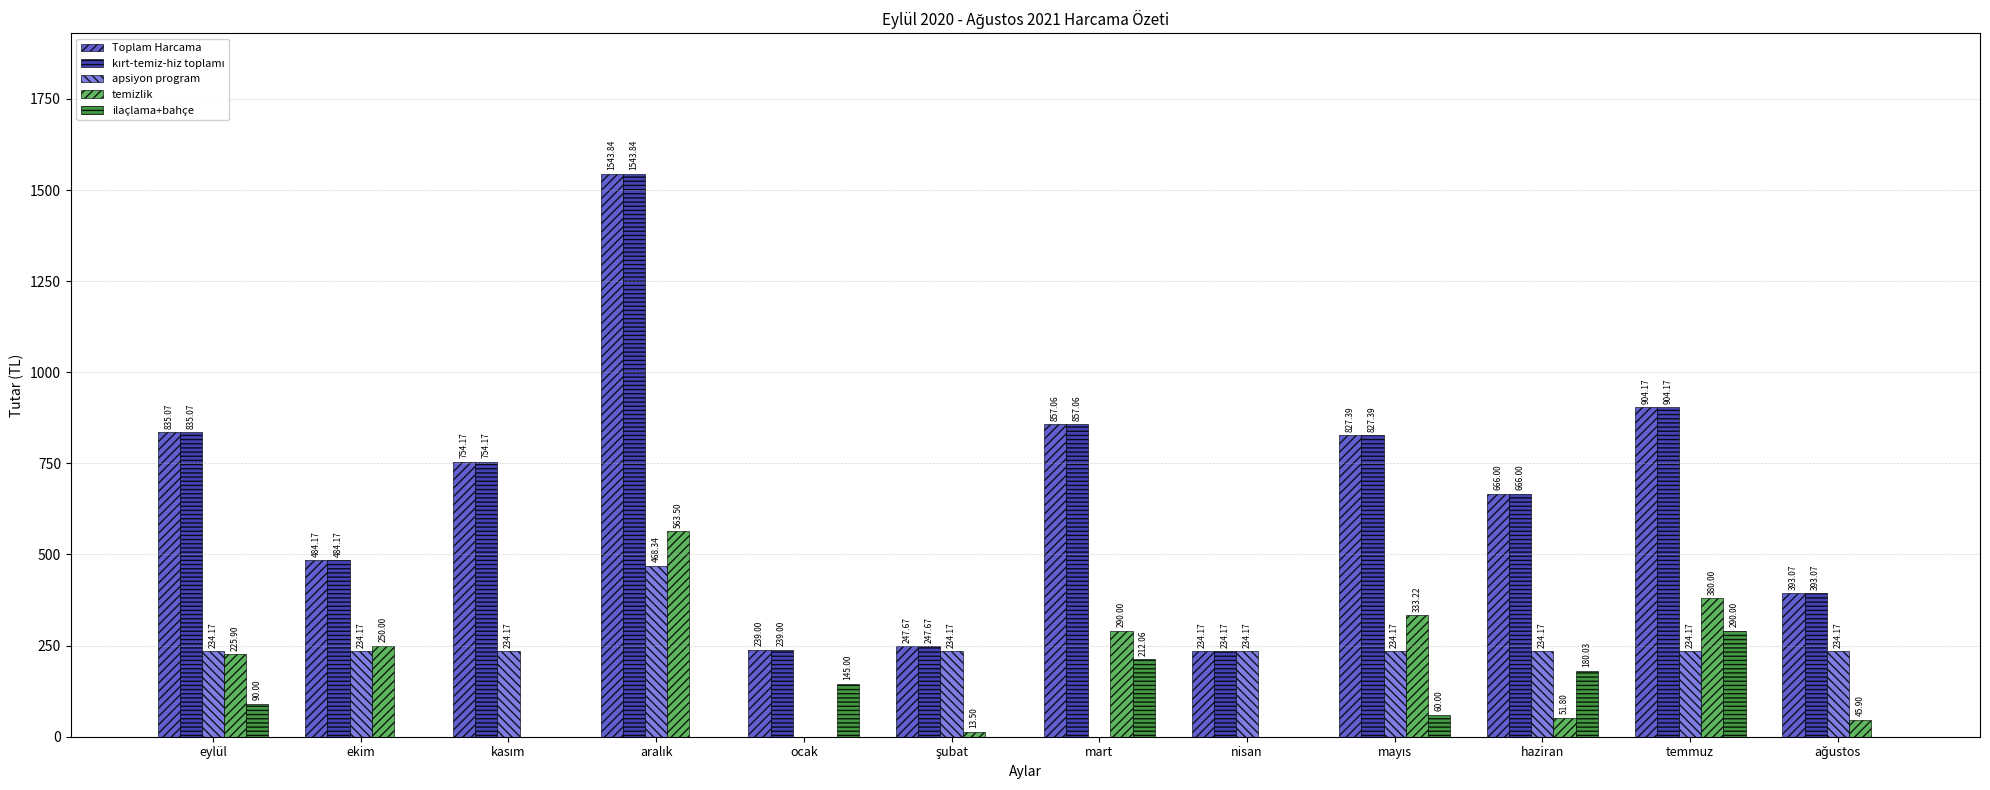

Are the bars horizontal?

No